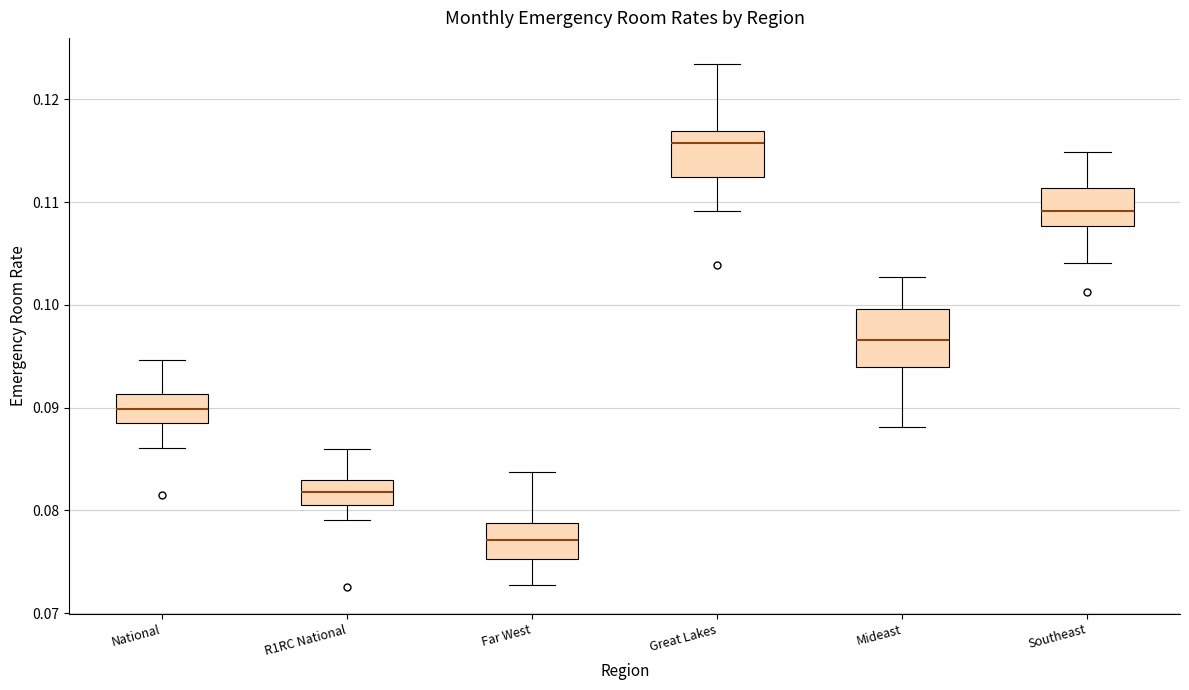

Comparing the boxes themselves (not the whiskers), which one is the tallest?

Mideast